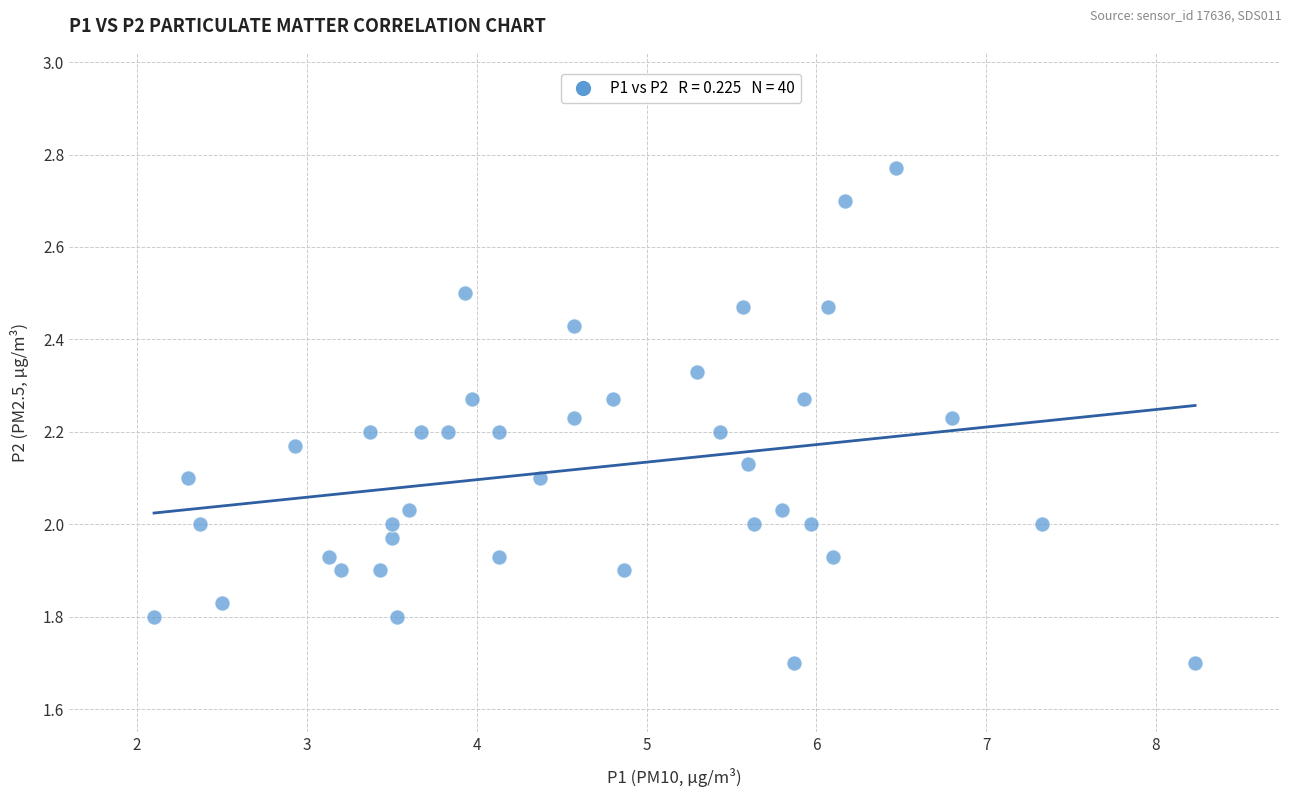

What is the range of Y values (max minus min)?

1.1